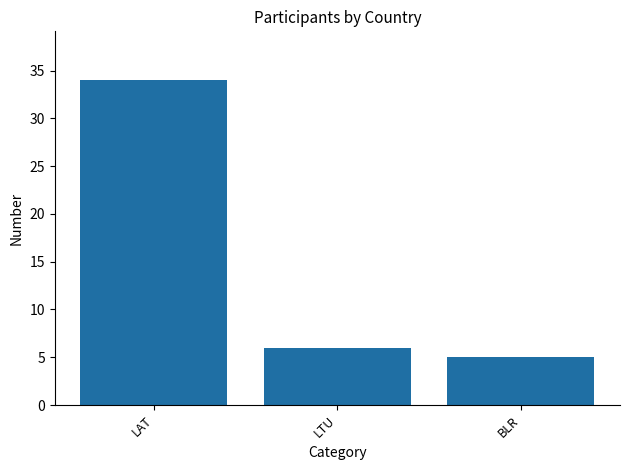

What is the difference between the values at LTU and BLR?

1